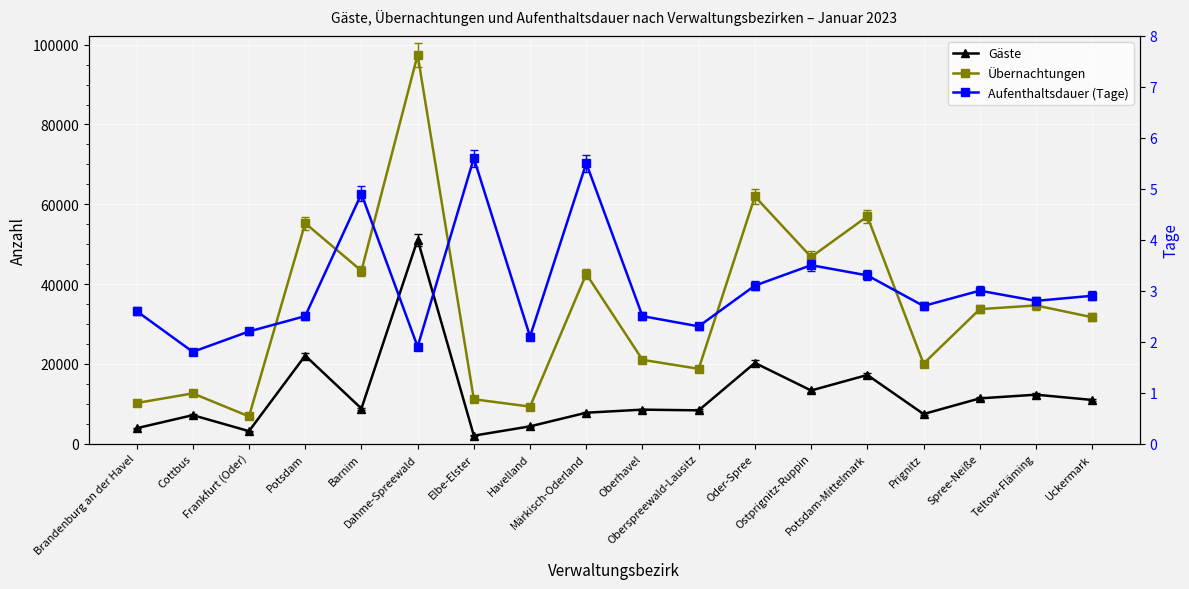

What is the value of the Übernachtungen point at the 6th from the left?

97440.0